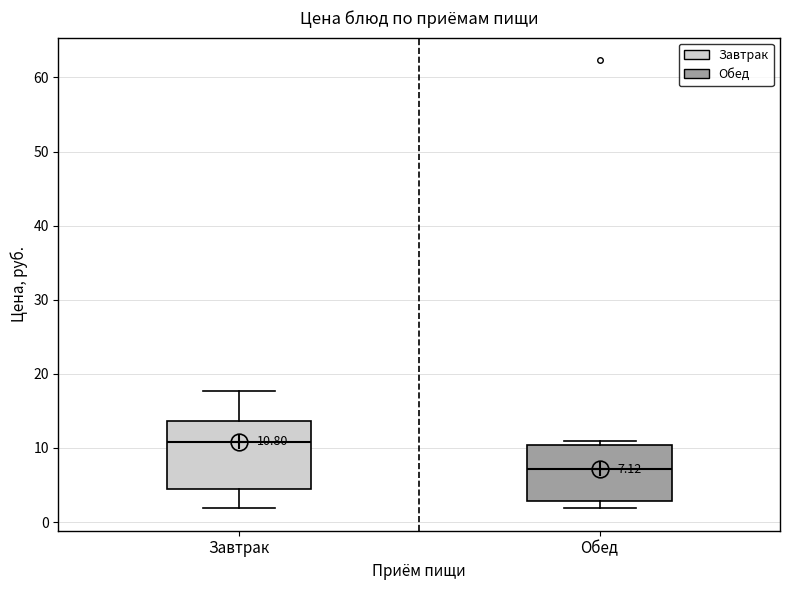

Which box is the tallest, from its lower edge to its upper edge?

Завтрак